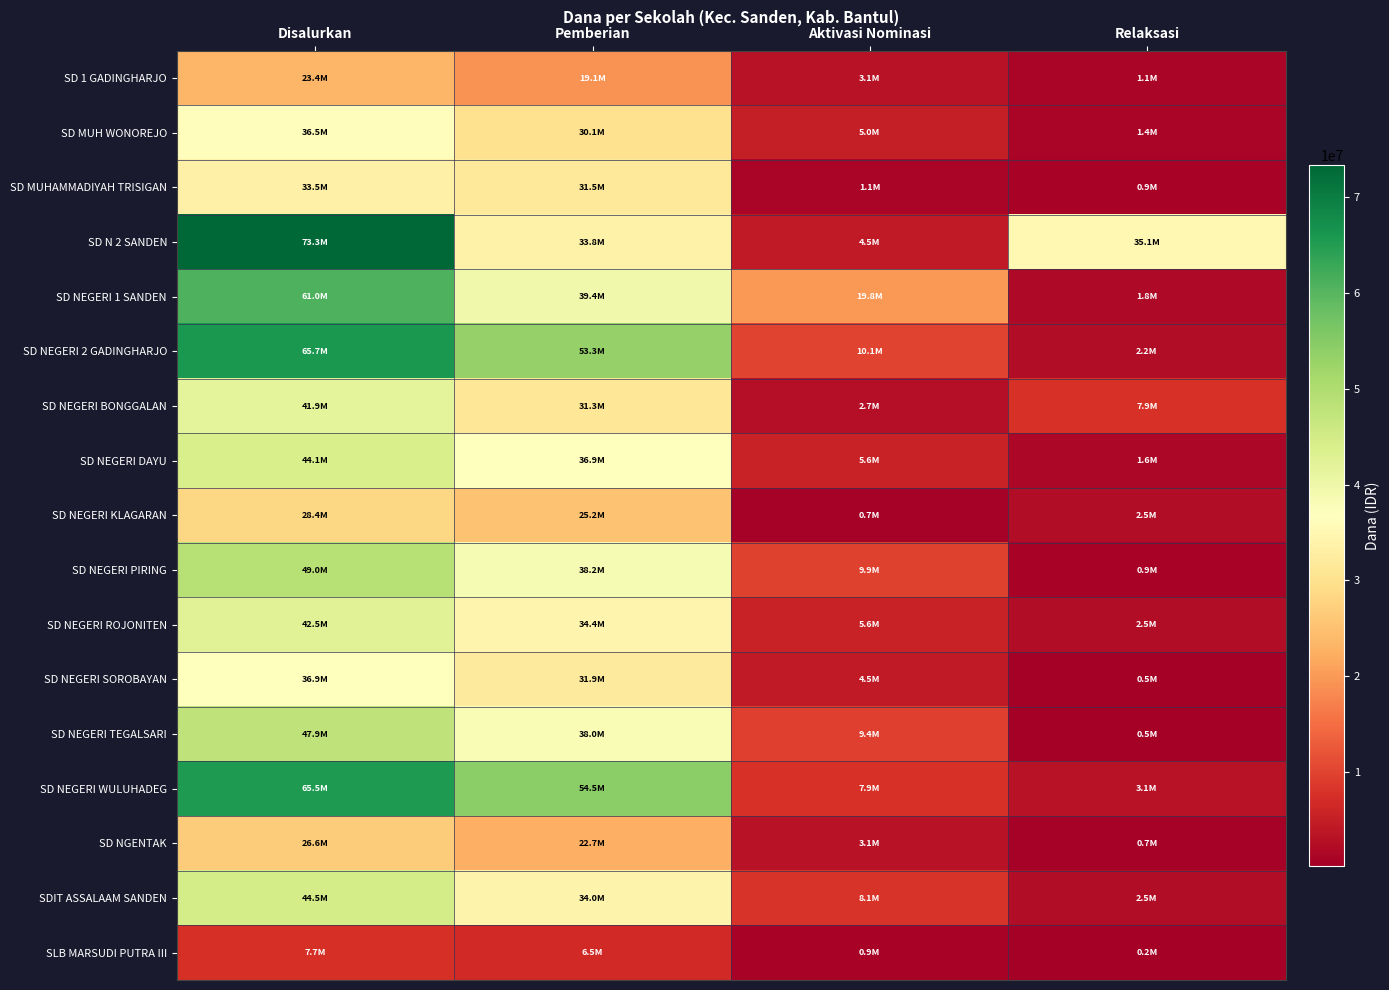

At which category is the sum across all series the highest?

Disalurkan